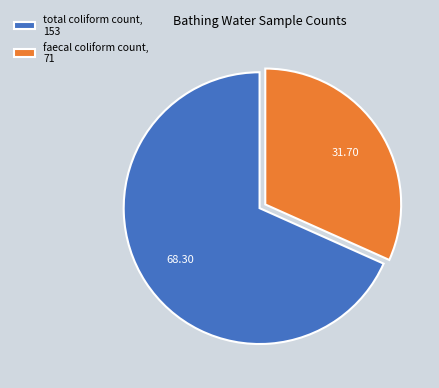

How many slices are in this pie chart?

2